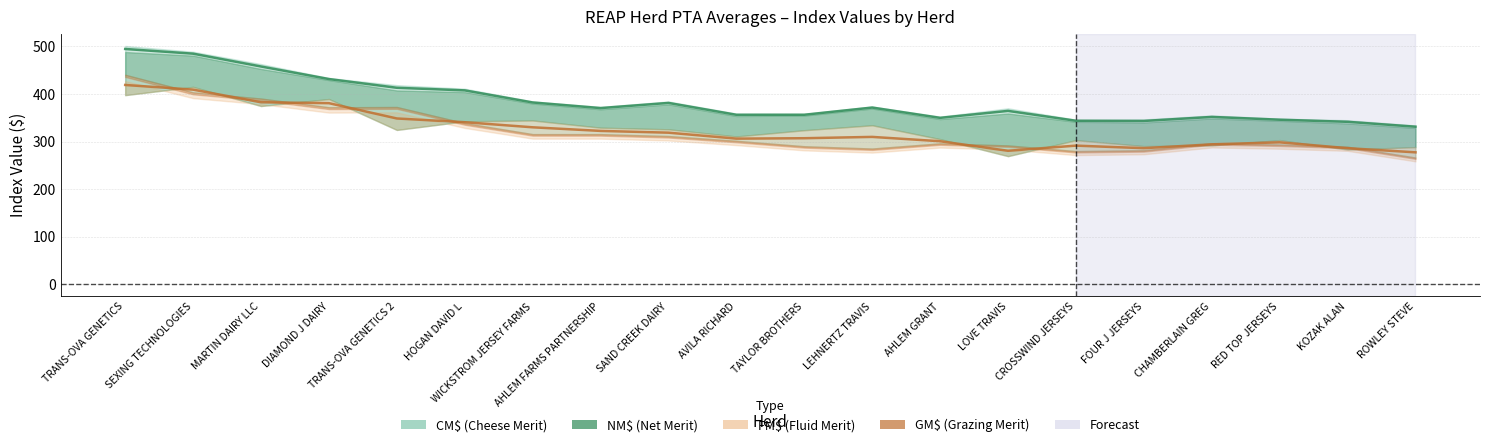

What position from the right is RED TOP JERSEYS?

3